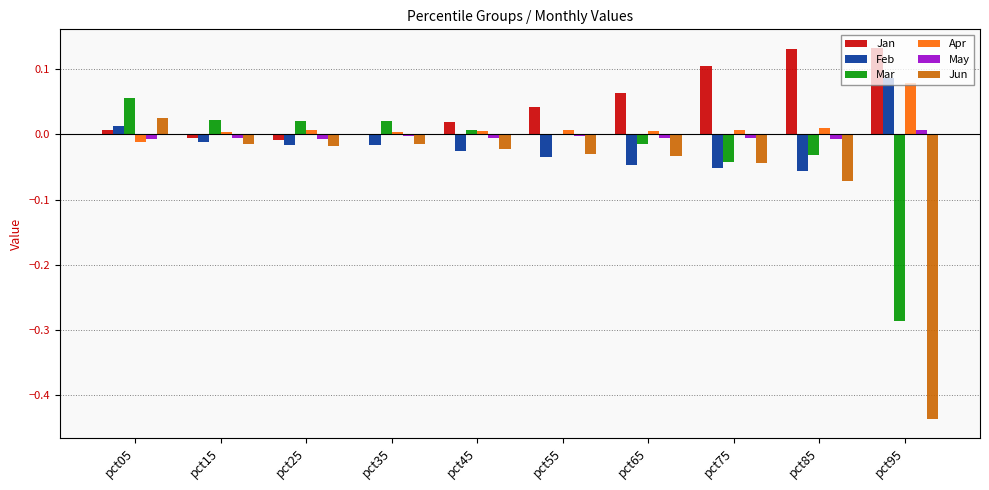

How many distinct data groups are displayed?

6